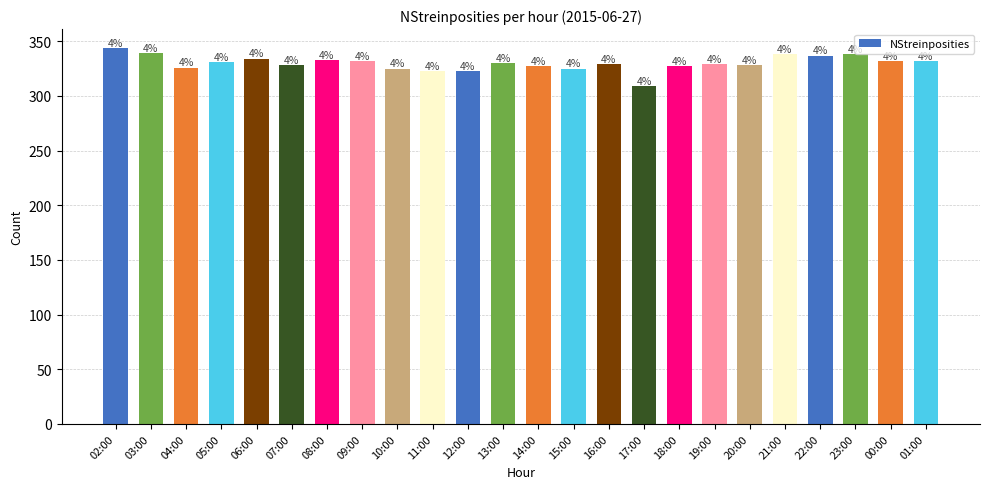

What is the approximate value at 03:00, to the nearest 5?

340